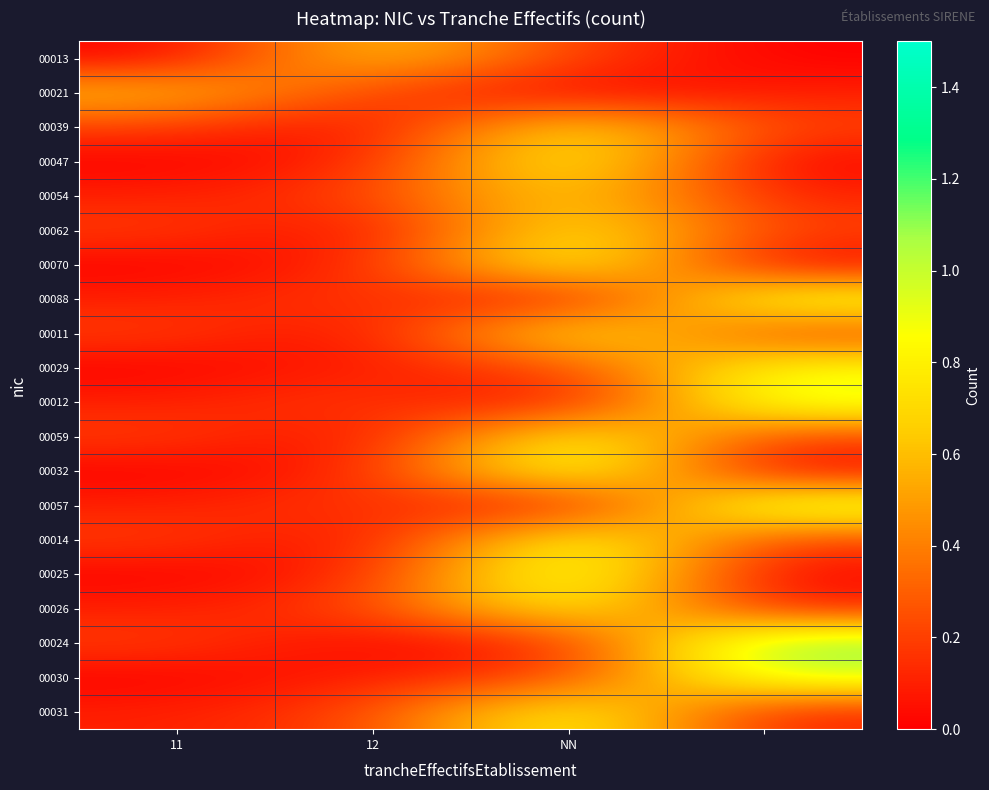

At which category is the sum across all series the highest?

NN